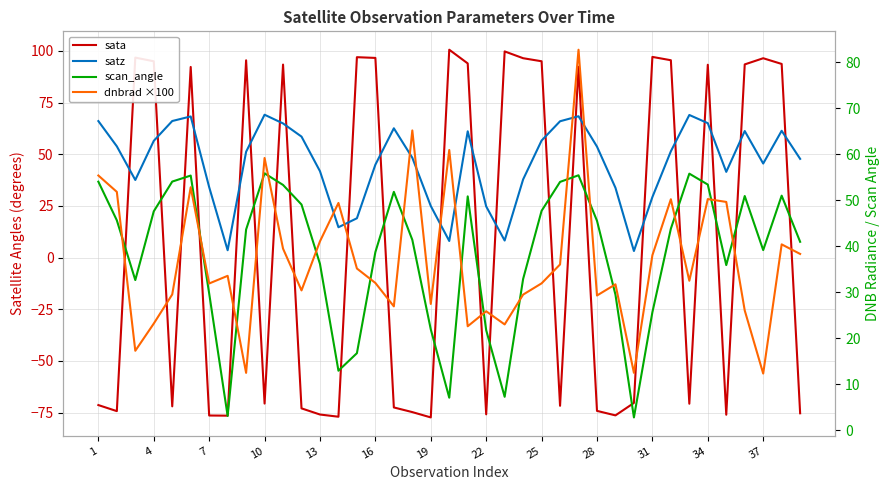

What is the difference between the dnbrad ×100 values at 26 and 38?

44.4